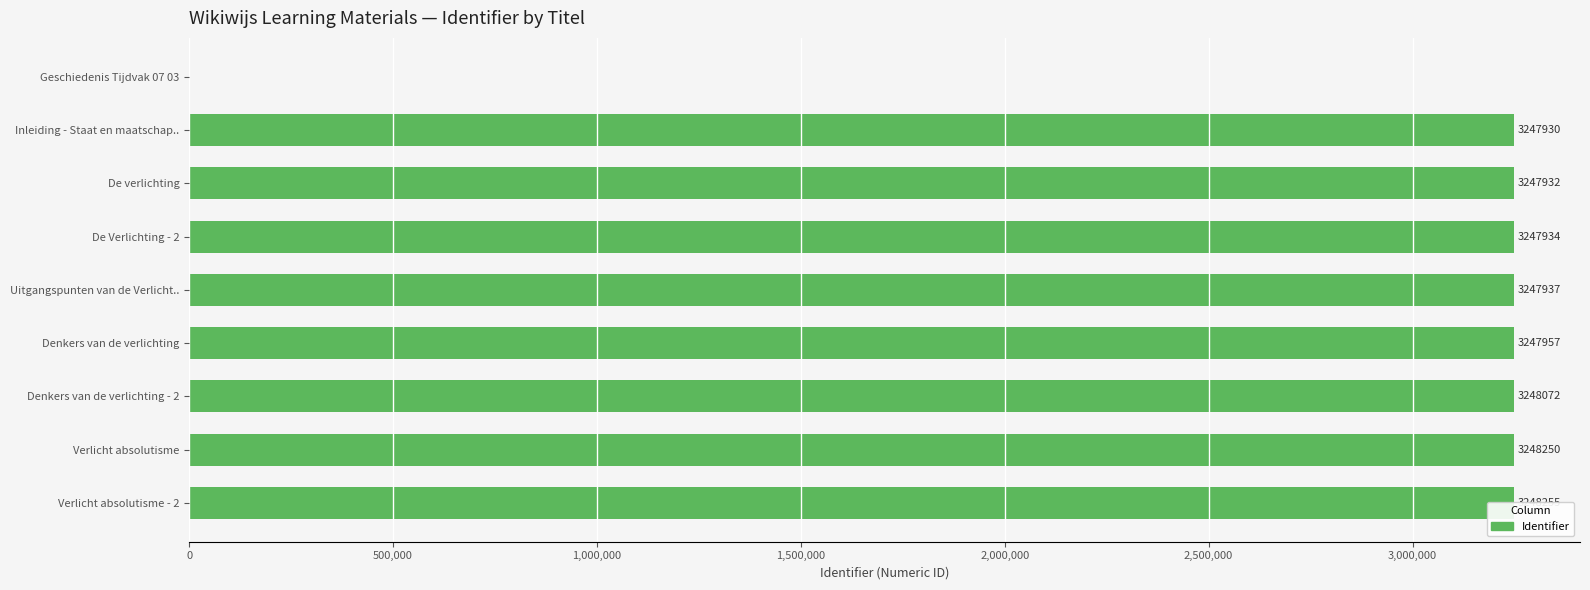

What is the average value?

2887141